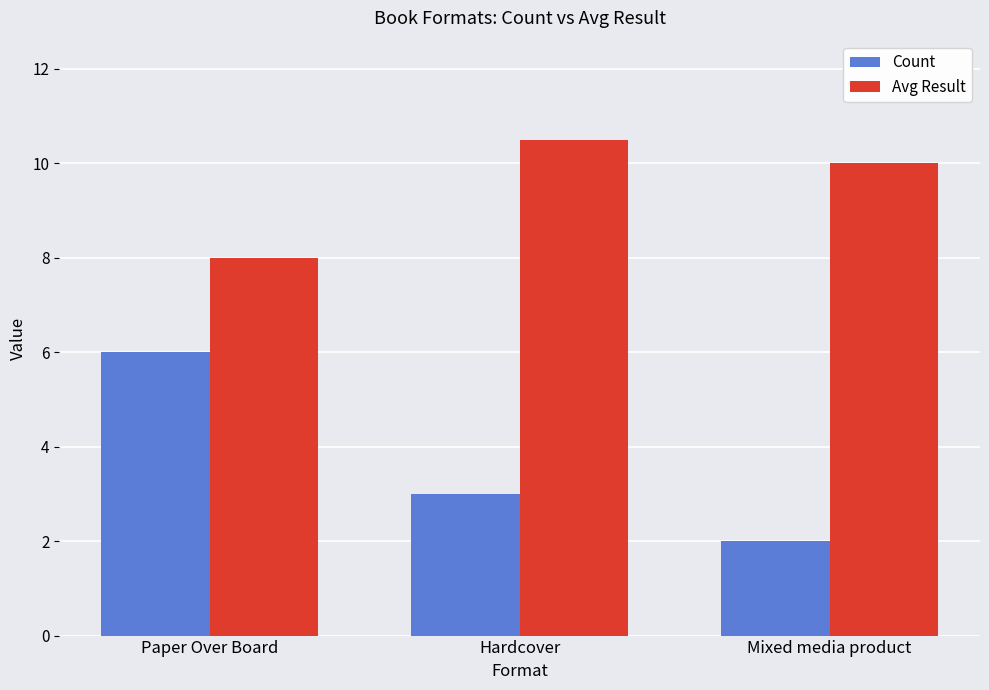

The value of Avg Result at Mixed media product is 10.0. True or false?

True